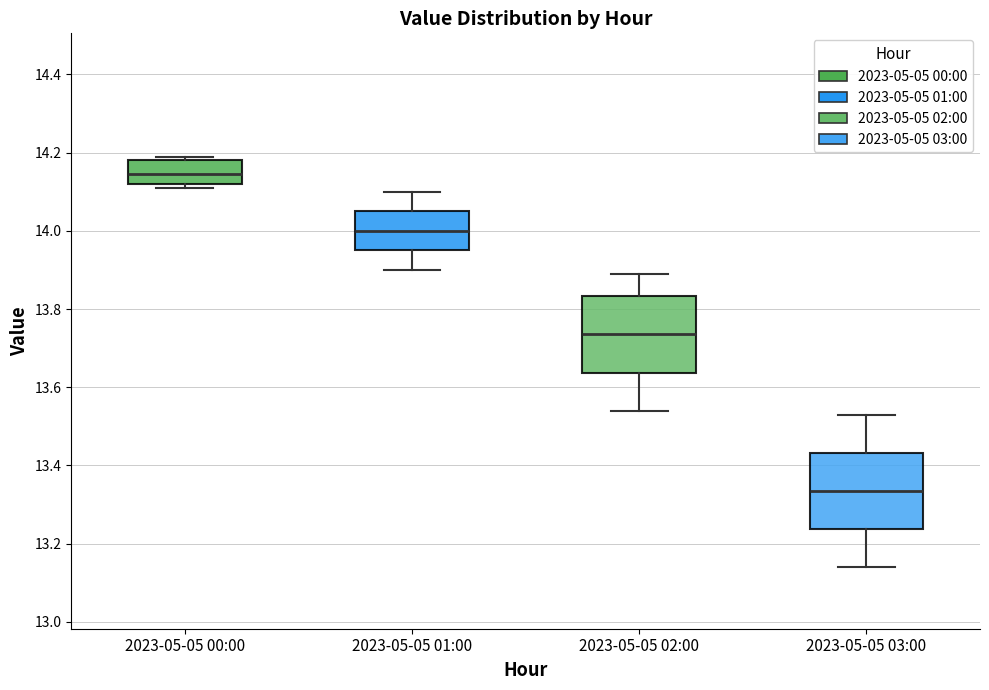

Where is the lower edge of the box for 2023-05-05 03:00 on the y-axis? The values are not printed on the chart, so give them approximately, as read against the axis.

13.24